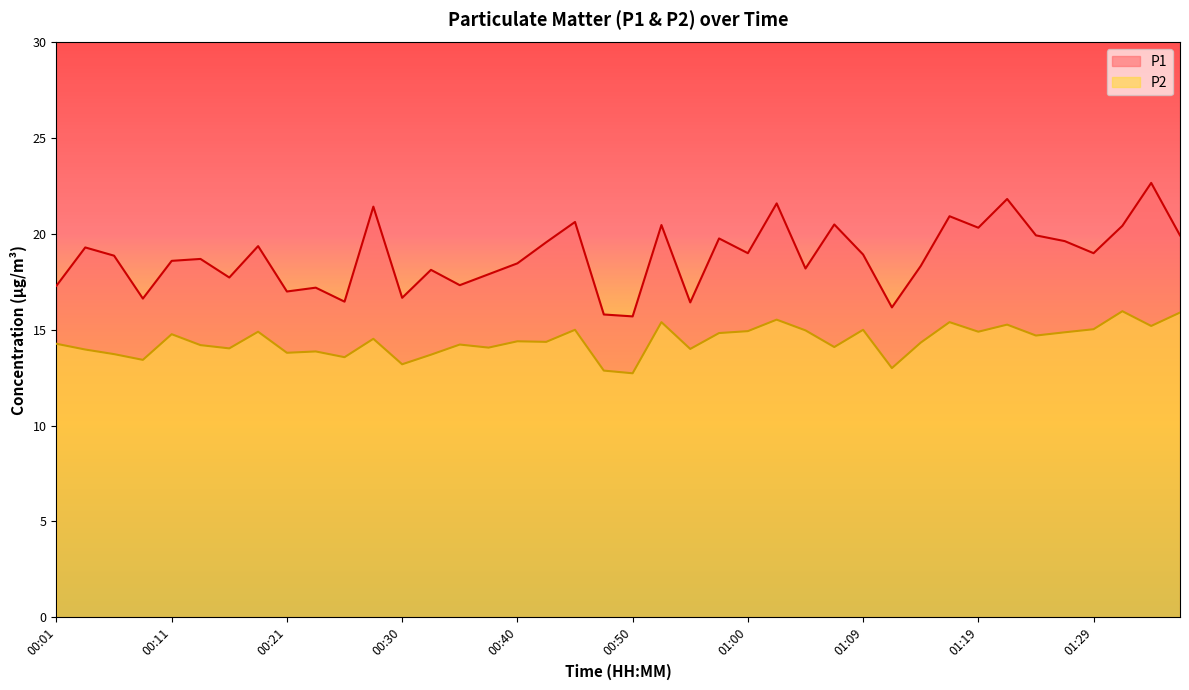

How many data points does each series have?

40